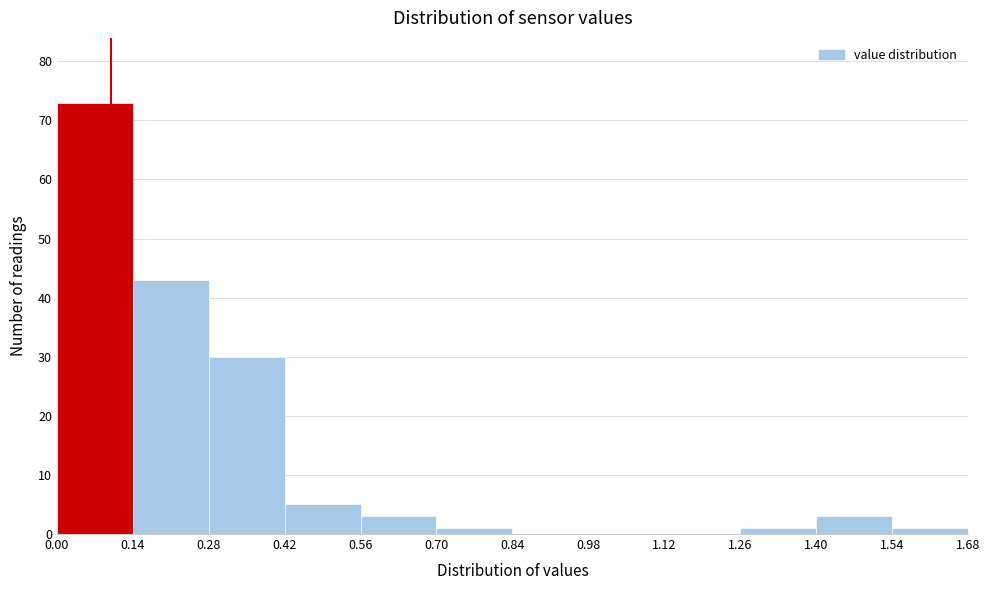

Reading left to right, list every bar in this chart as the range it spans on the x-axis followed by its height. The values are not printed on the chart, so give them approximately, as read against the axis.

0.00 to 0.14: 73
0.14 to 0.28: 43
0.28 to 0.42: 30
0.42 to 0.56: 5
0.56 to 0.70: 3
0.70 to 0.84: 1
0.84 to 0.98: 0
0.98 to 1.12: 0
1.12 to 1.26: 0
1.26 to 1.40: 1
1.40 to 1.54: 3
1.54 to 1.68: 1